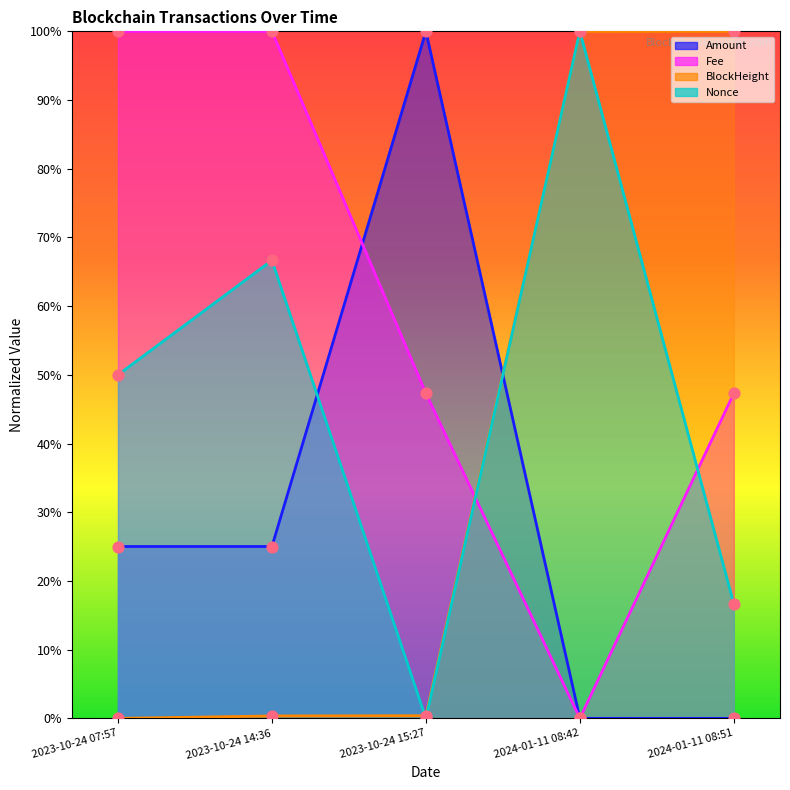

Which series has the widest spread of Y values?

Amount